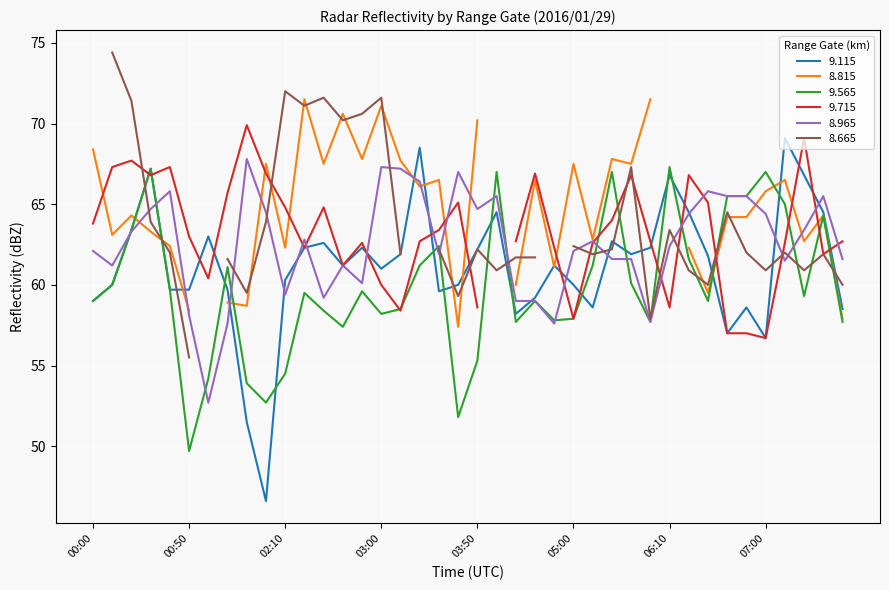

At which category does 9.565 reach its first local valley?

00:50